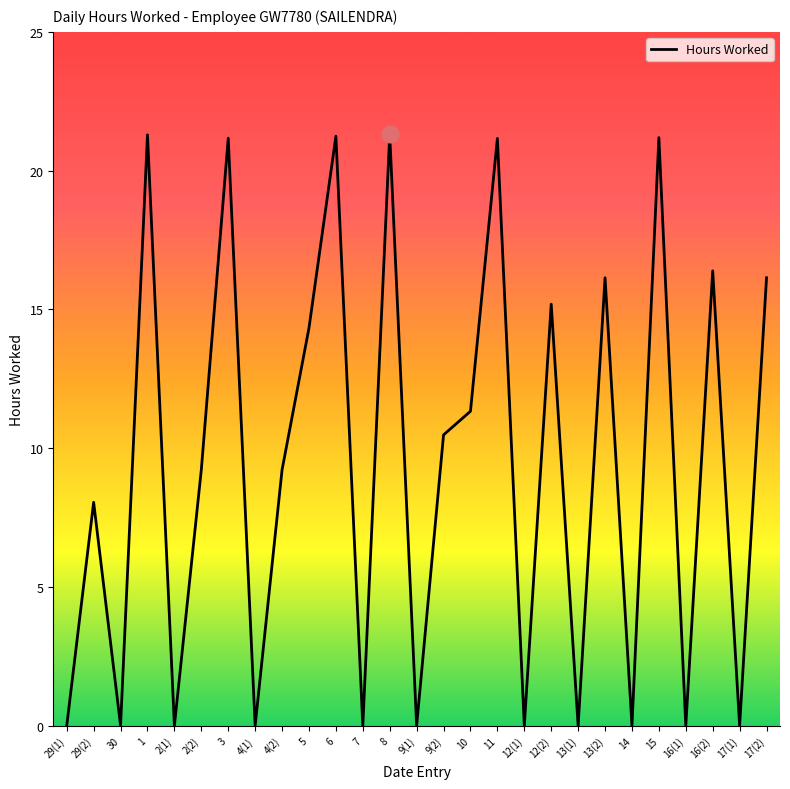

What position from the left is 17(2)?

27